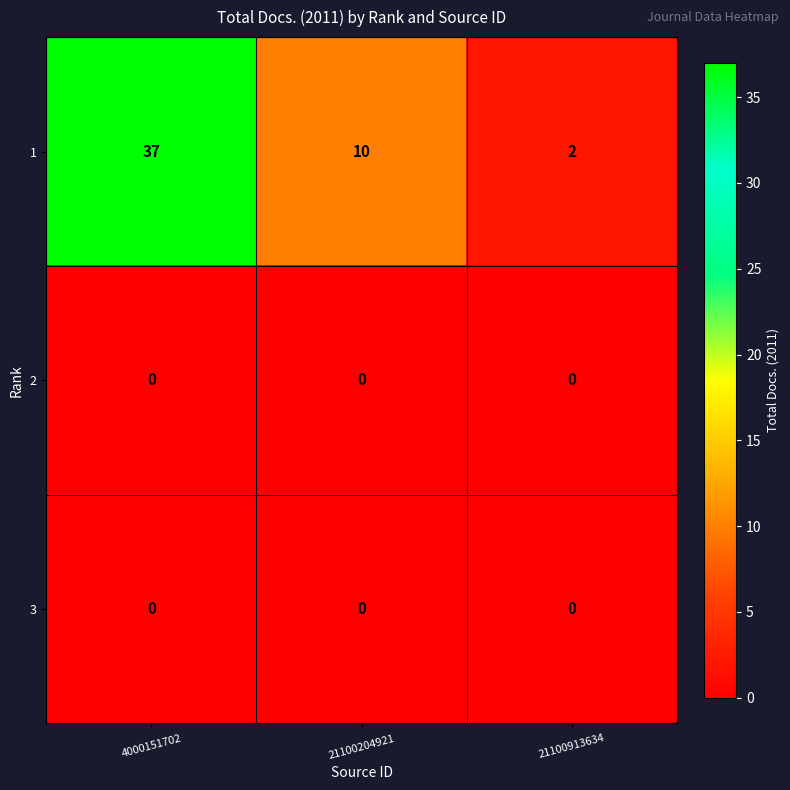

Reading left to right, transcribe all the data shown in this chart.

1: 37	10	2
2: 0	0	0
3: 0	0	0